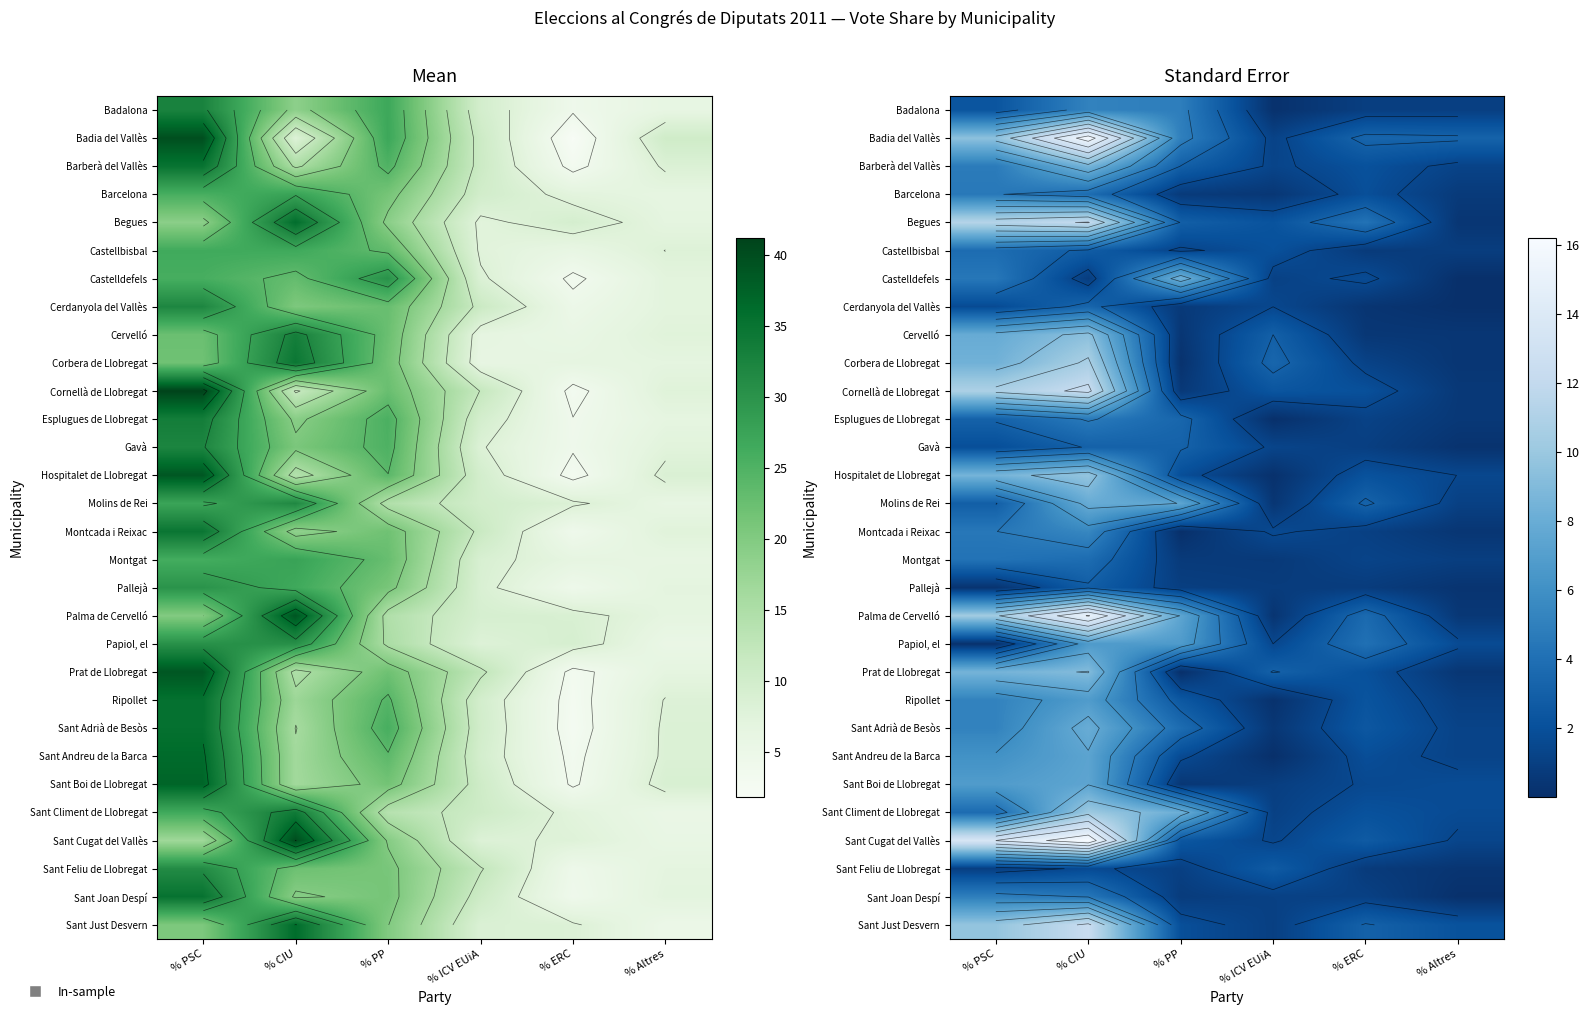

Rank the series at % ERC from lowest to highest value.

Cerdanyola del Vallès, Cervelló, Castellbisbal, Sant Feliu de Llobregat, Pallejà, Badalona, Gavà, Montcada i Reixac, Sant Joan Despí, Esplugues de Llobregat, Corbera de Llobregat, Montgat, Sant Boi de Llobregat, Castelldefels, Sant Andreu de la Barca, Barcelona, Cornellà de Llobregat, Prat de Llobregat, Barberà del Vallès, Sant Climent de Llobregat, Hospitalet de Llobregat, Ripollet, Sant Adrià de Besòs, Sant Cugat del Vallès, Sant Just Desvern, Molins de Rei, Badia del Vallès, Palma de Cervelló, Papiol, el, Begues